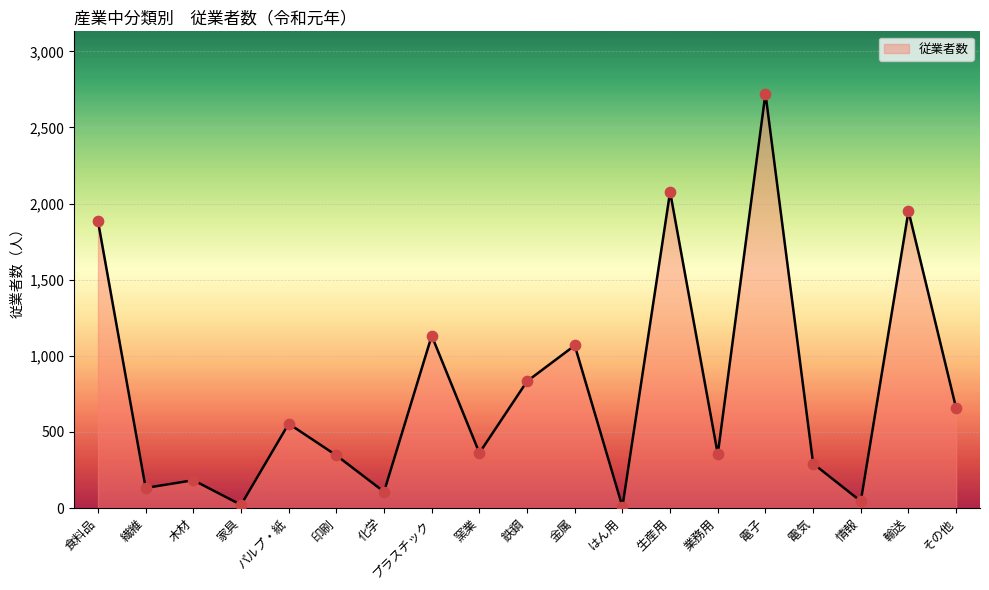

What is the change in value from 食料品 to 業務用?

-1530